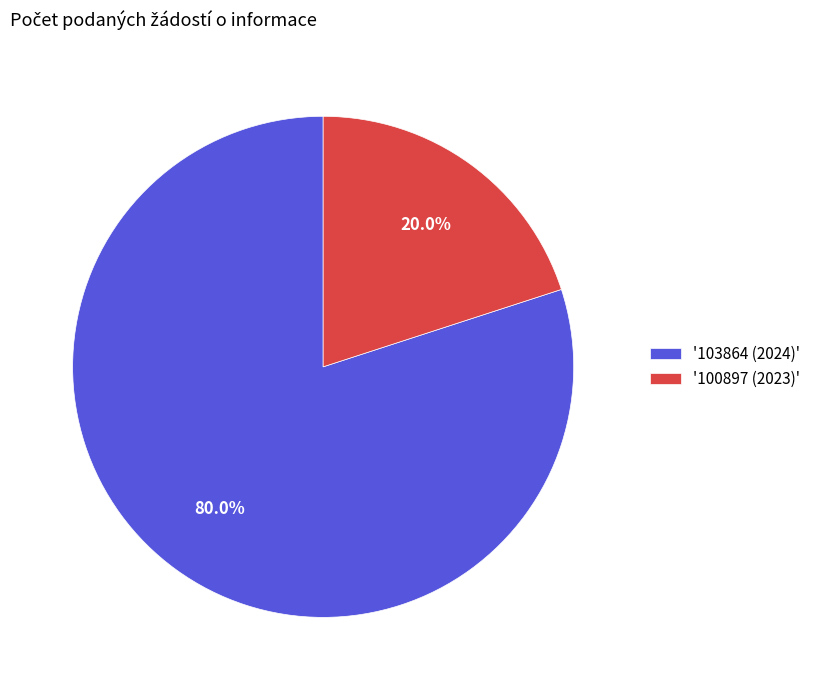

Which category accounts for the majority?

'103864 (2024)'